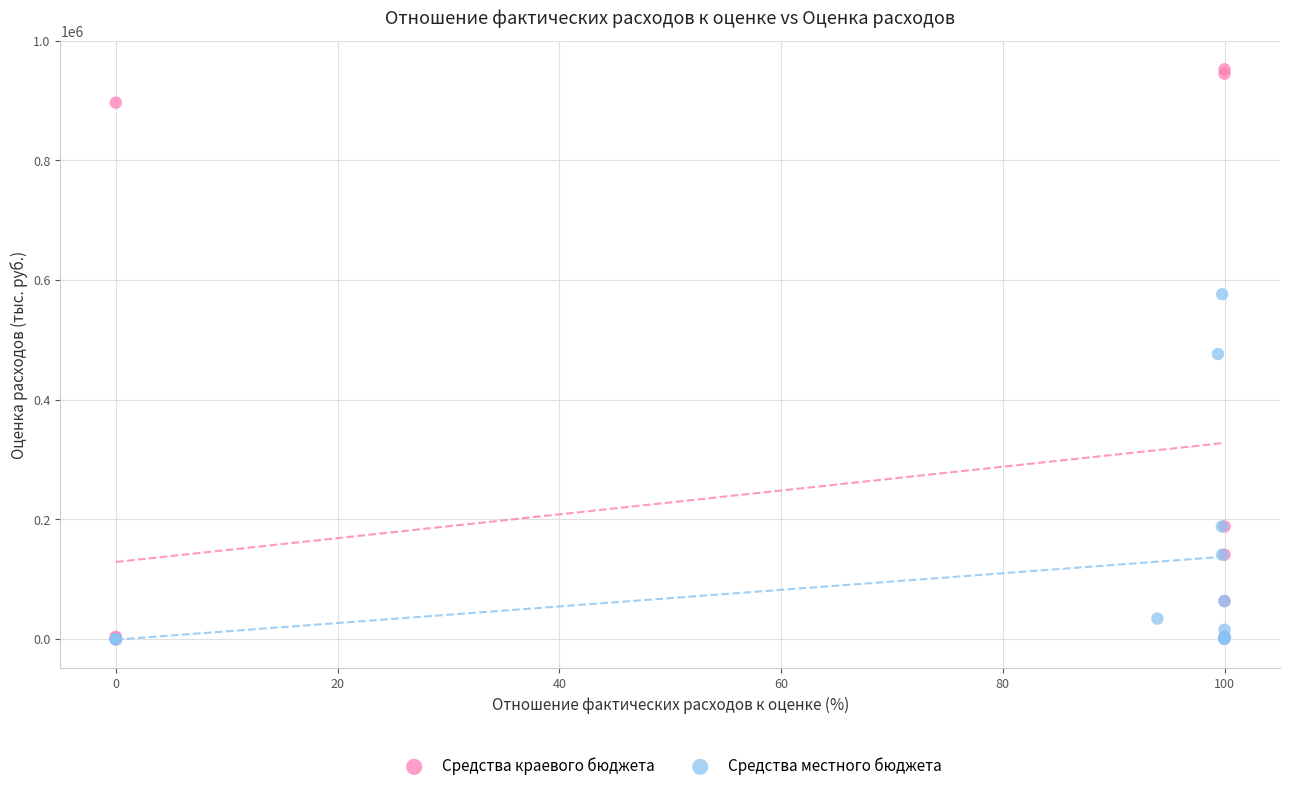

Which series reaches the maximum Y coordinate?

Средства краевого бюджета